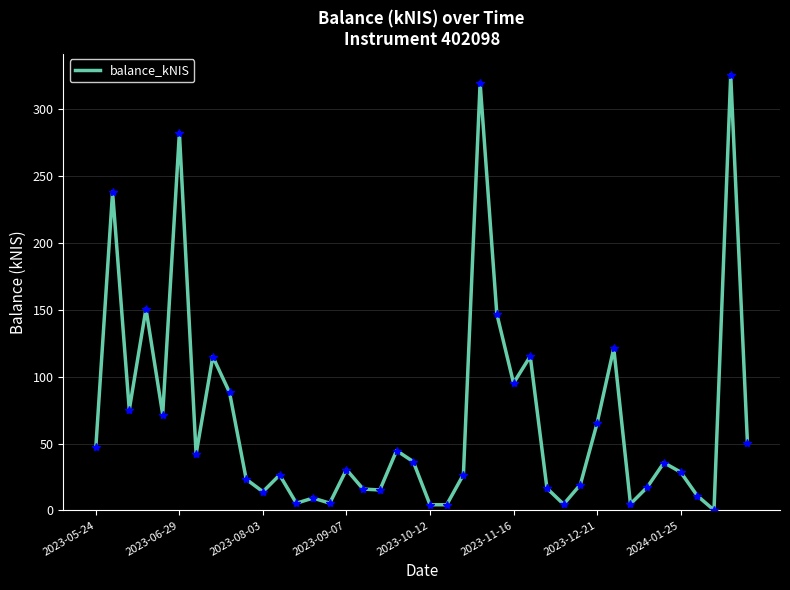

What is the difference between the maximum and minimum values?

325.4